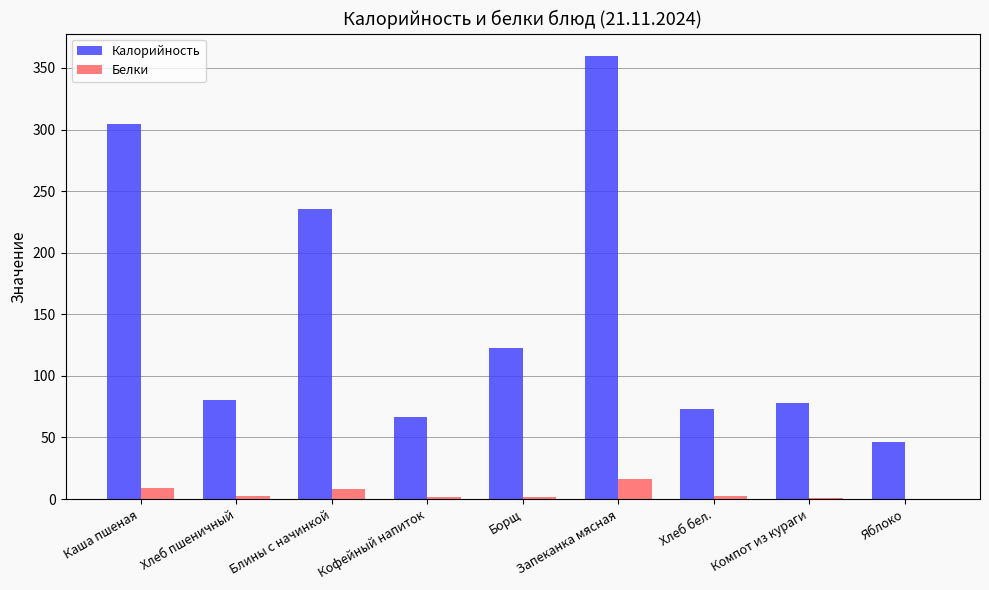

What is the maximum value shown in the chart?

359.9